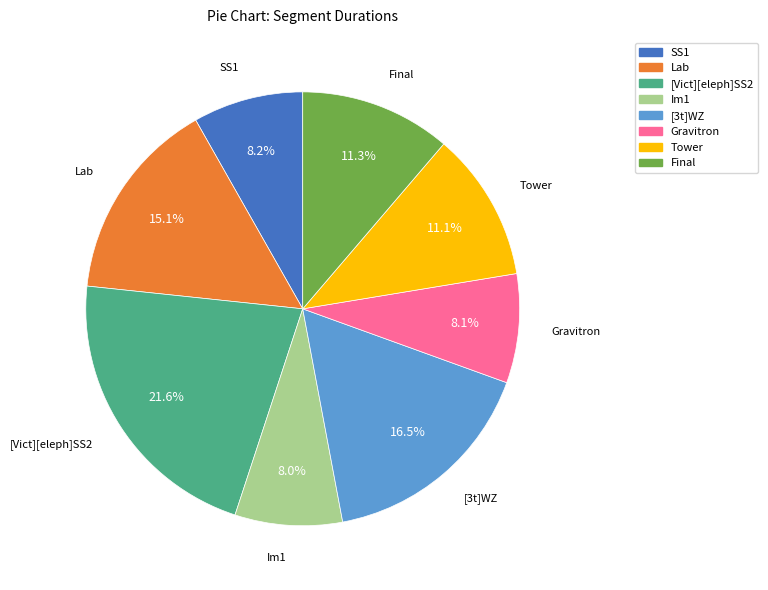

Count the number of slices in the pie.

8